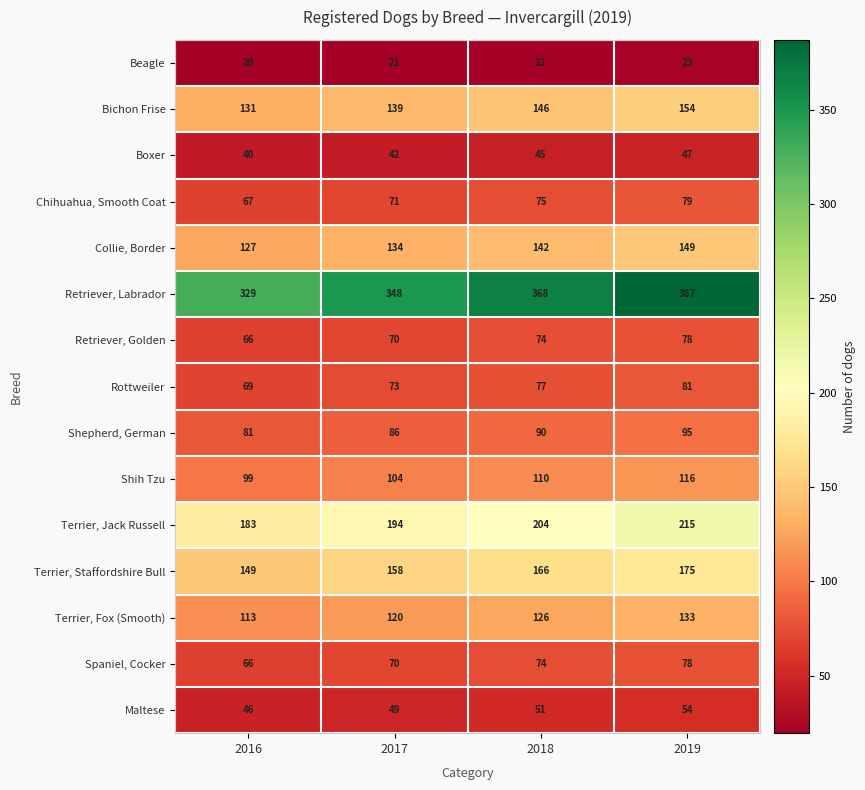

The Shepherd, German series shows 81 at 2016. True or false?

True